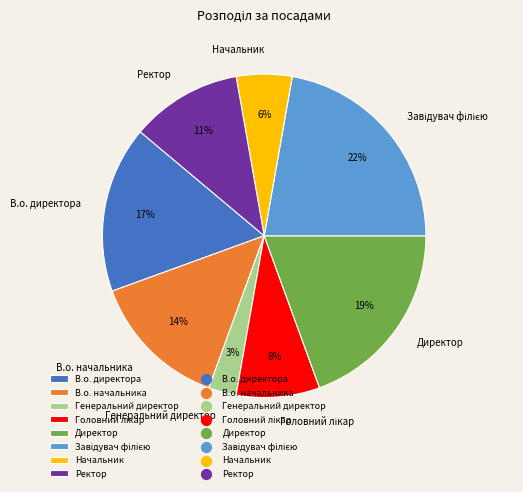

The Директор slice represents 19% of the pie. True or false?

True